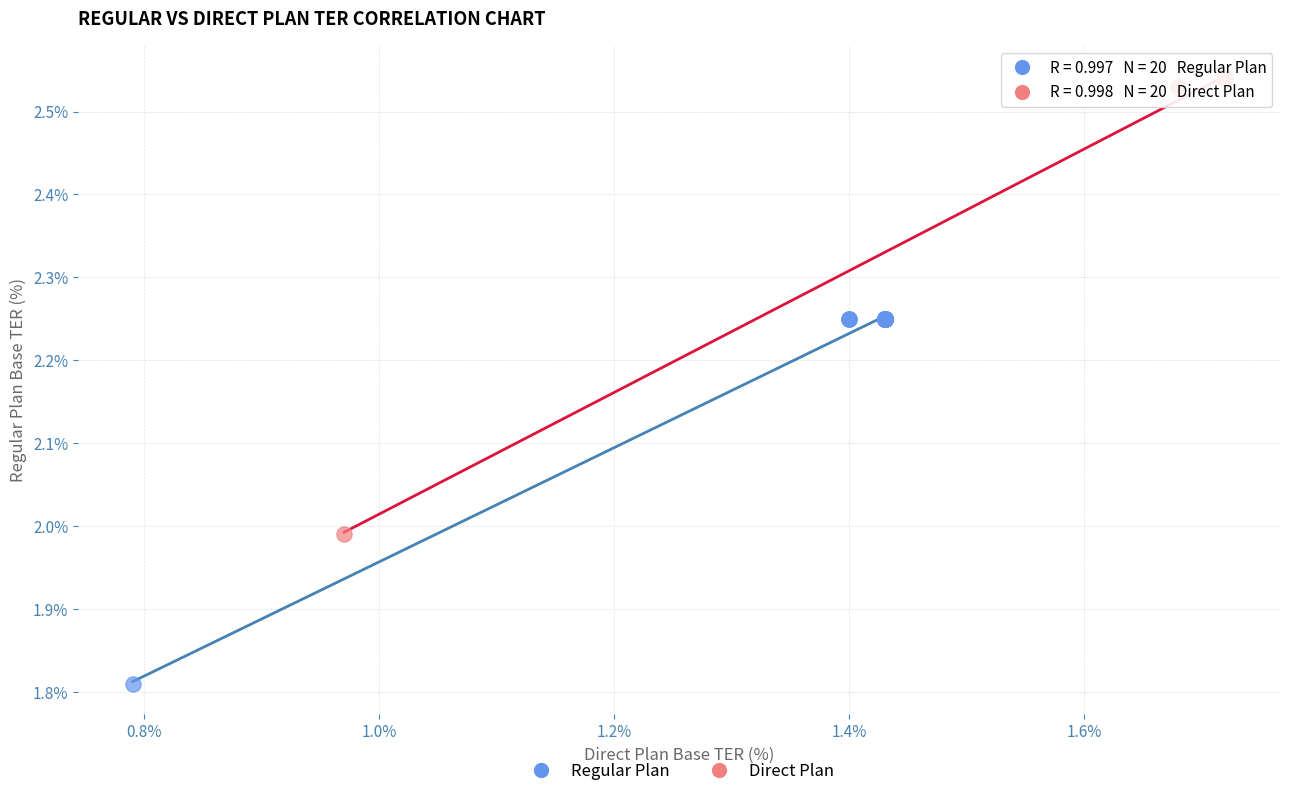

What are all the series names shown in the legend?

Regular Plan, Direct Plan